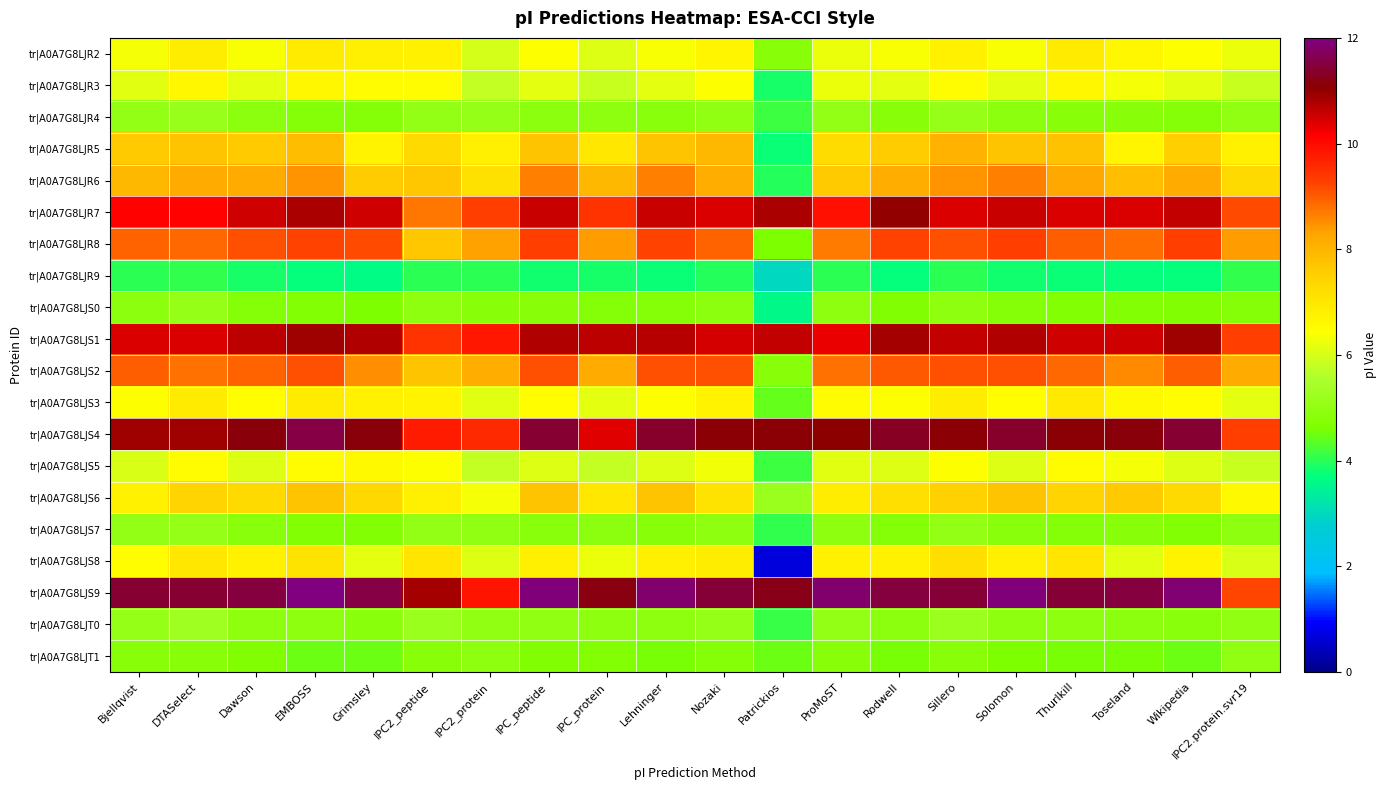

What is the greatest value displayed?

12.0